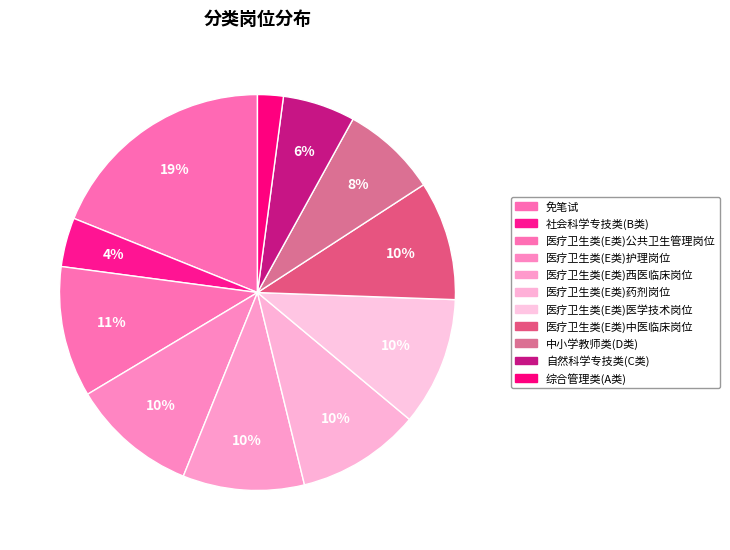

Rank the categories by value from lowest to highest.

综合管理类(A类), 社会科学专技类(B类), 自然科学专技类(C类), 中小学教师类(D类), 医疗卫生类(E类)中医临床岗位, 医疗卫生类(E类)西医临床岗位, 医疗卫生类(E类)药剂岗位, 医疗卫生类(E类)护理岗位, 医疗卫生类(E类)医学技术岗位, 医疗卫生类(E类)公共卫生管理岗位, 免笔试